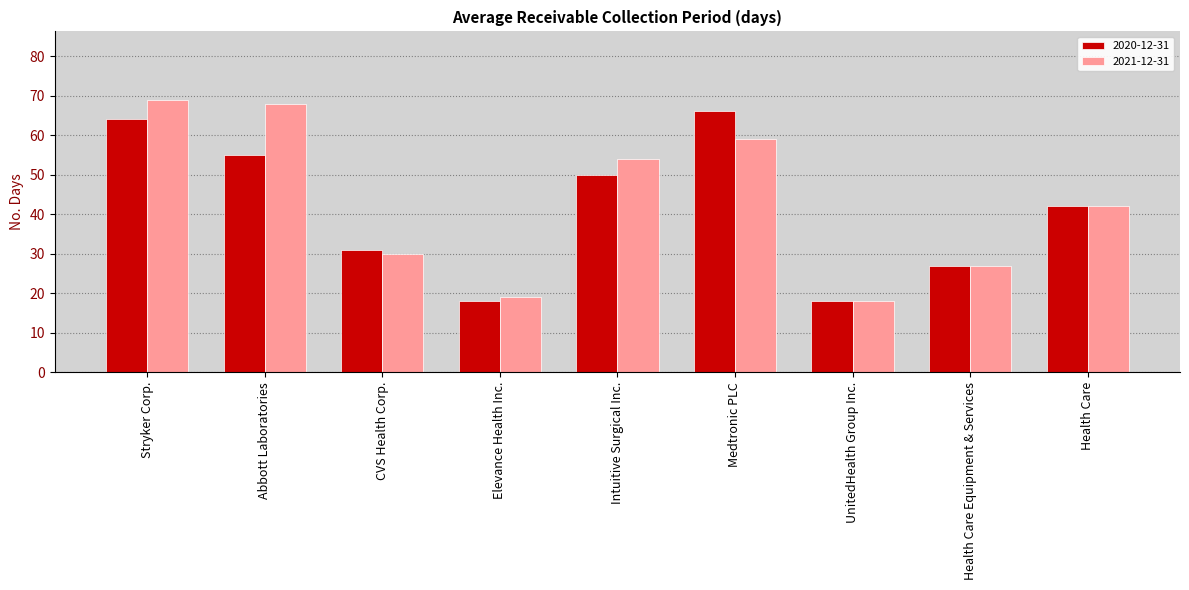

Reading right to left, extract all data points from this chart.

2020-12-31: Health Care=42	Health Care Equipment & Services=27	UnitedHealth Group Inc.=18	Medtronic PLC=66	Intuitive Surgical Inc.=50	Elevance Health Inc.=18	CVS Health Corp.=31	Abbott Laboratories=55	Stryker Corp.=64
2021-12-31: Health Care=42	Health Care Equipment & Services=27	UnitedHealth Group Inc.=18	Medtronic PLC=59	Intuitive Surgical Inc.=54	Elevance Health Inc.=19	CVS Health Corp.=30	Abbott Laboratories=68	Stryker Corp.=69